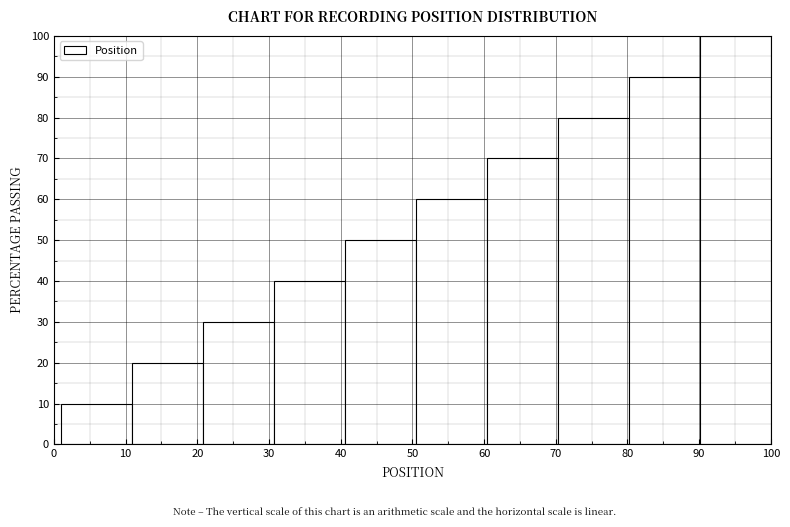

What is the height of the bar covering 10.9 to 20.8 on the x-axis? Neither the bar edges nor the heights are printed on the chart, so give them approximately, as read against the axes.

20